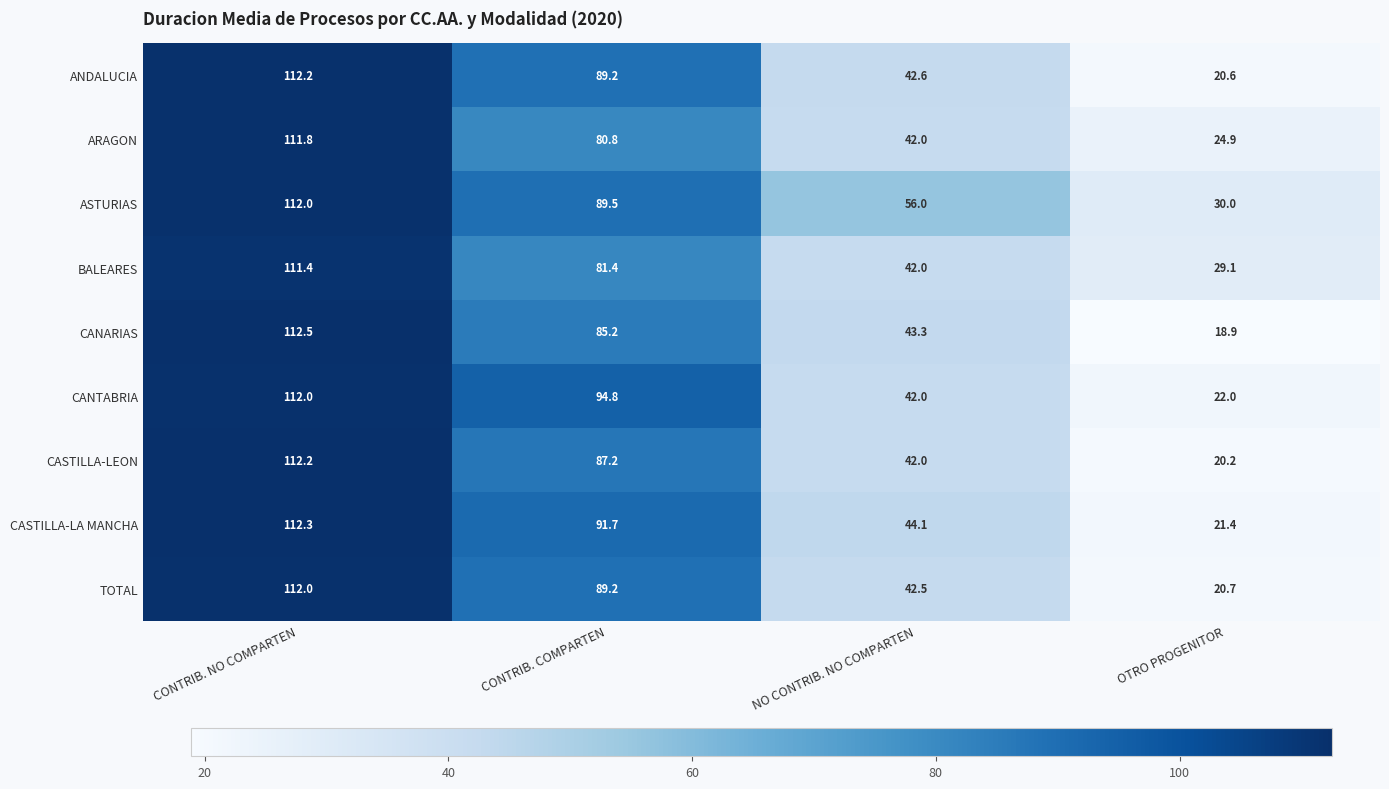

How many CANTABRIA values are between 42 and 112?

3